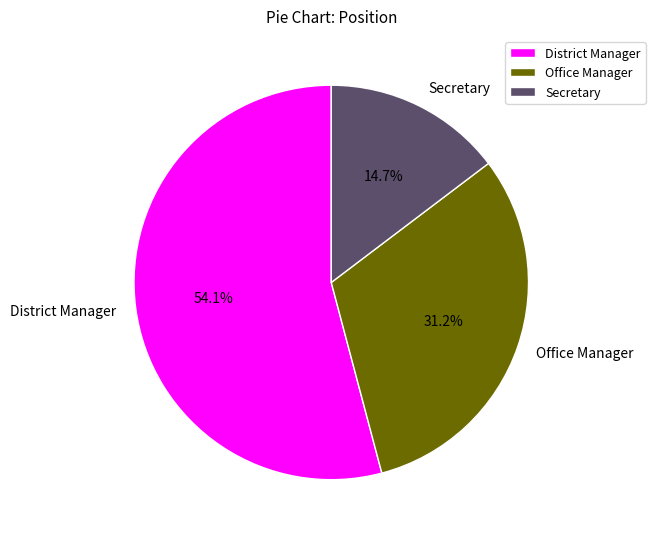

Approximately how many times larger is the value at Office Manager compared to District Manager?

0.6